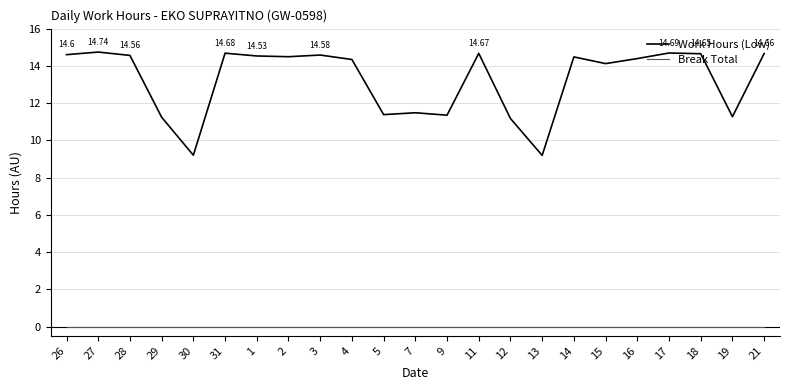

At which category does Work Hours (Low) reach its first local peak?

27